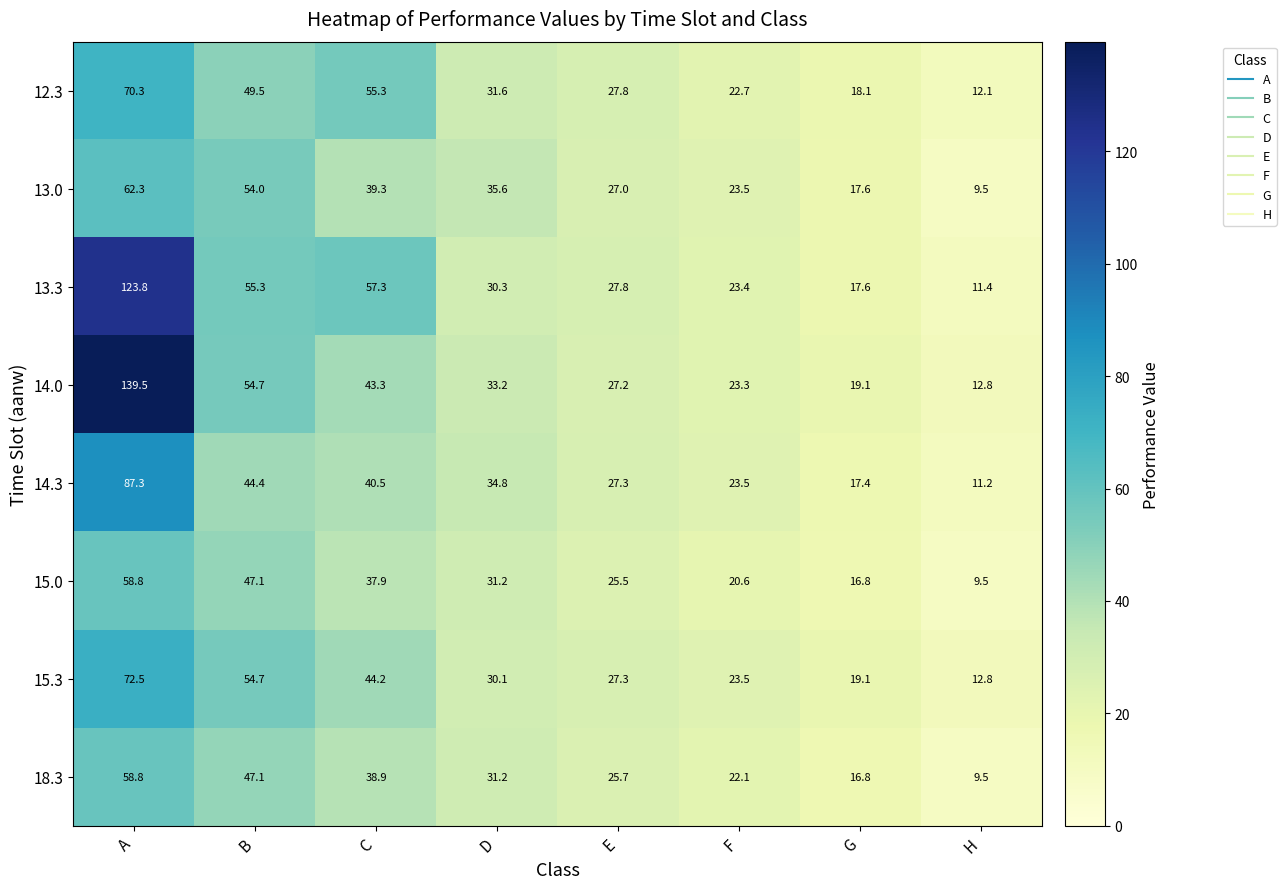

Which series has the largest total across all categories?

14.0